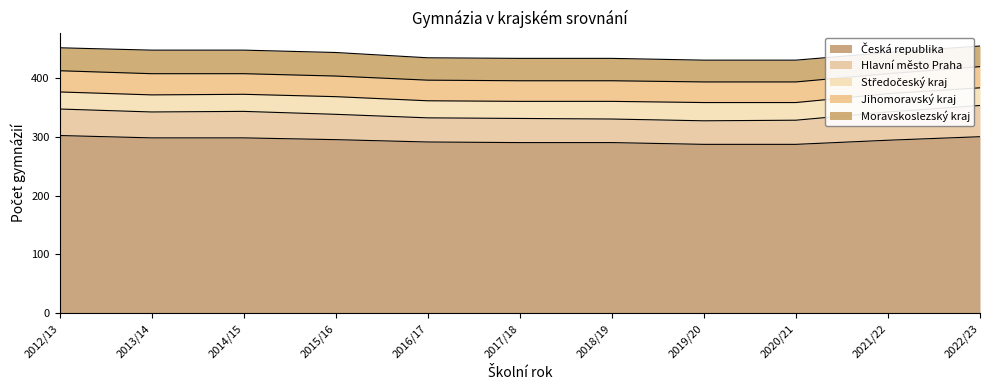

True or false: Středočeský kraj and Česká republika cross at least once.

False